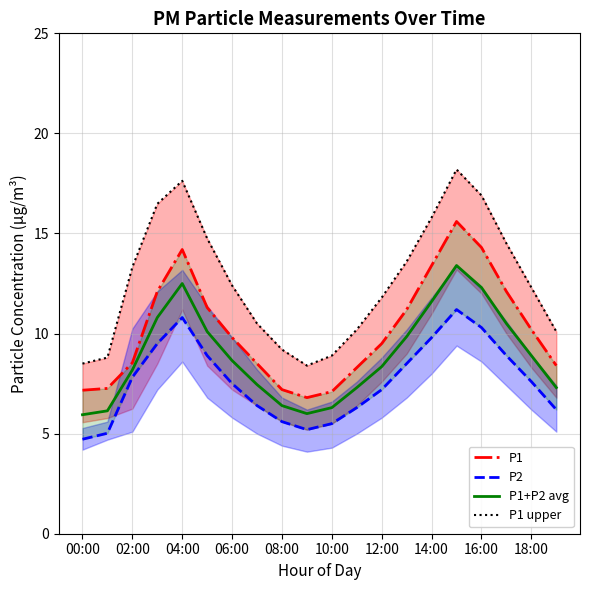

Is it true that P1+P2 avg equals 6.3 at 10:00?

True